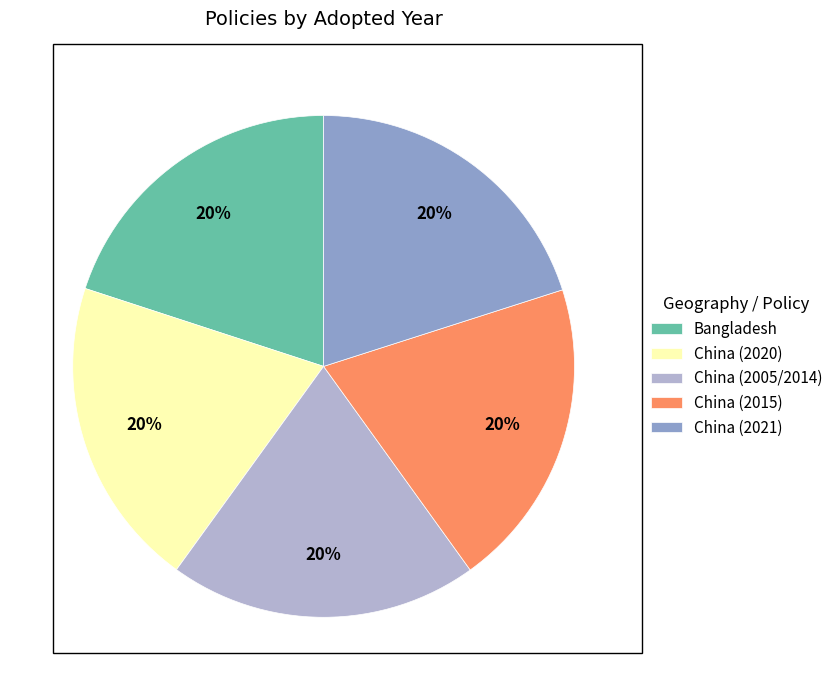

Approximately how many times larger is the value at China (2015) compared to China (2005/2014)?

1.0